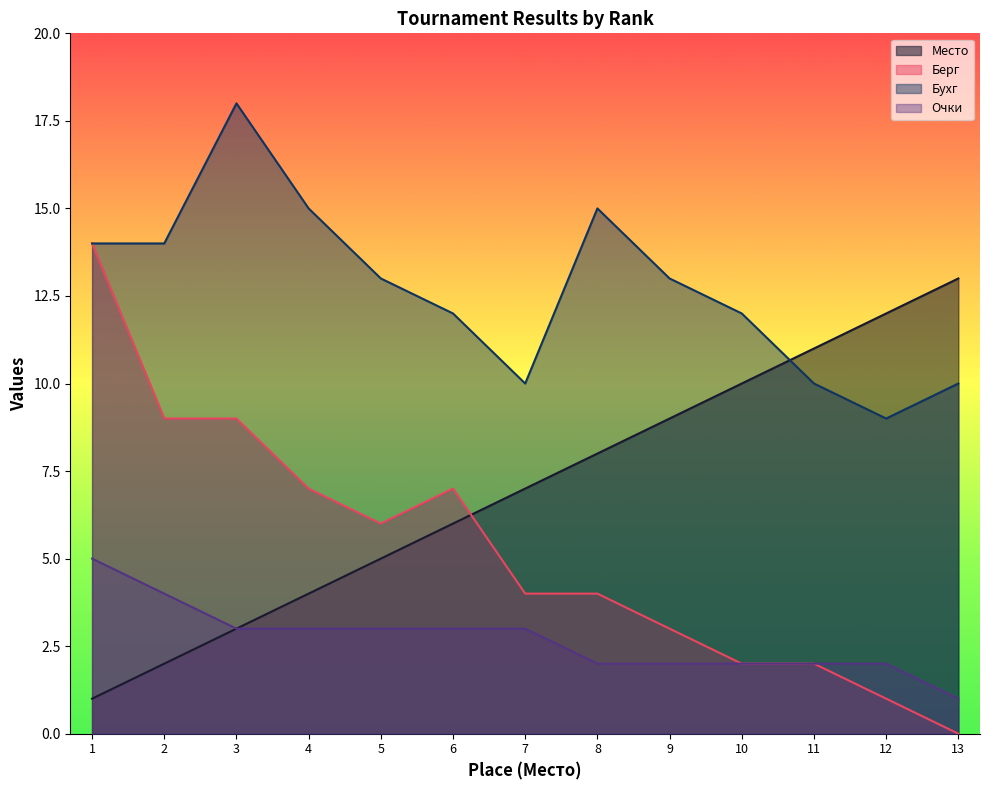

Which series has the largest total across all categories?

Бухг